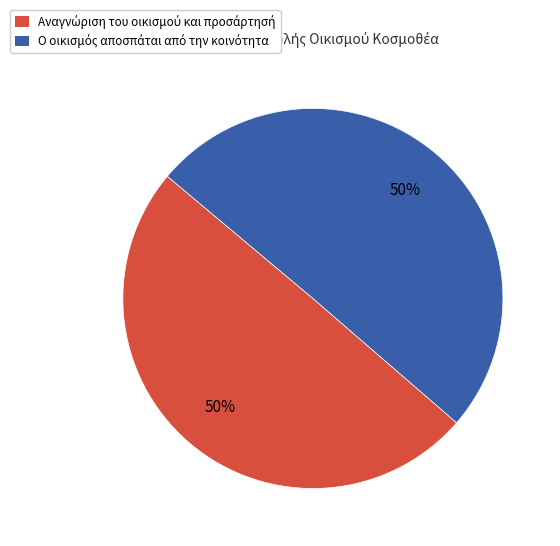

To the nearest percent, what is the average slice percentage?

50%